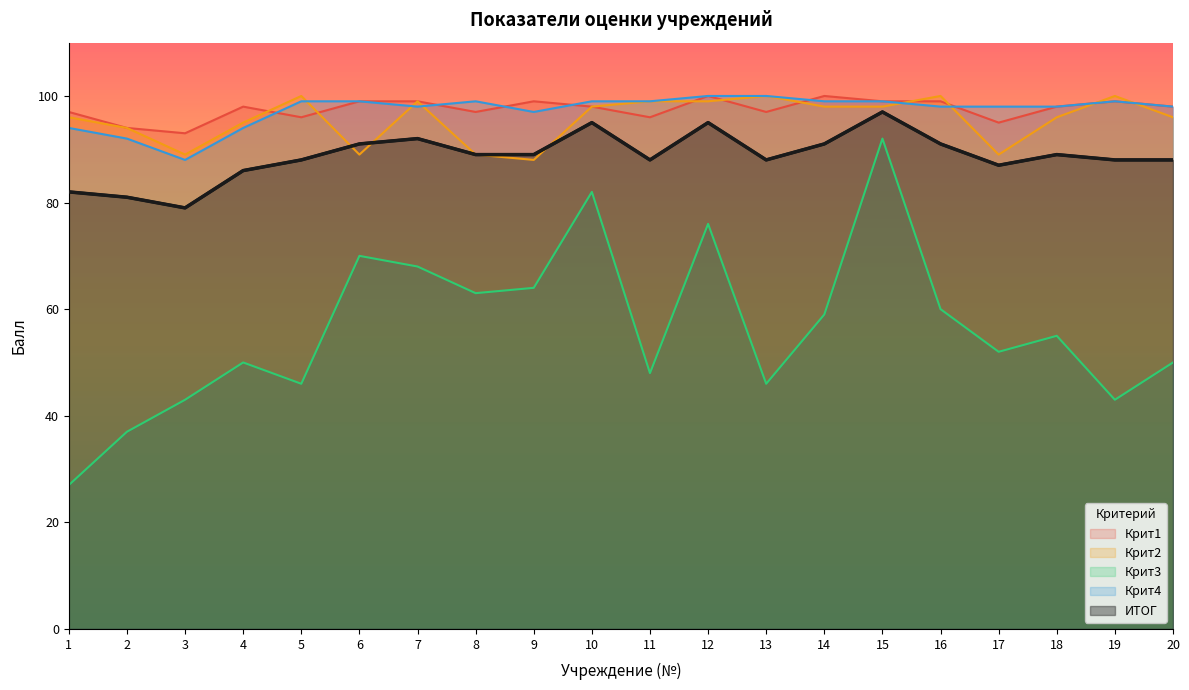

Count the number of categories in the chart.

20